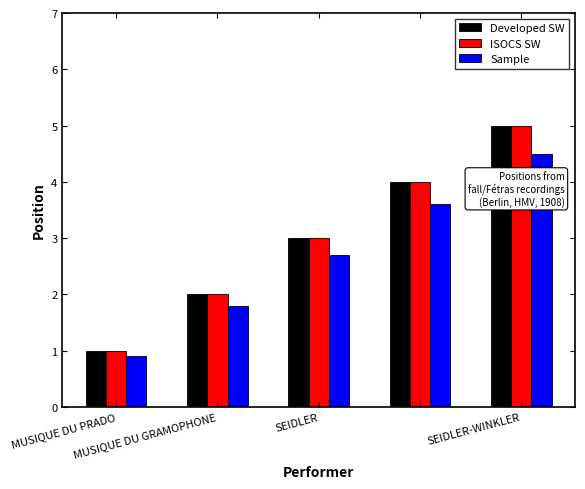

How many data points does each series have?

5